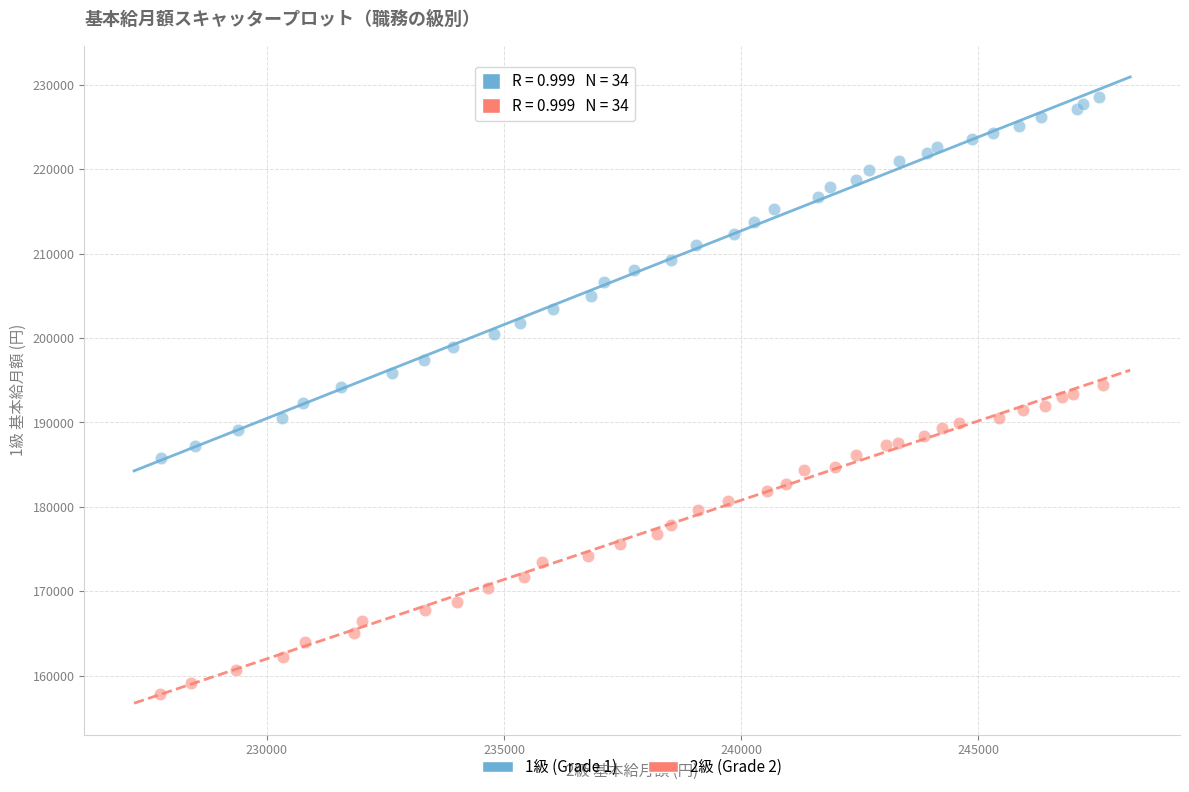

Which series contains the highest Y value?

1級 (Grade 1)